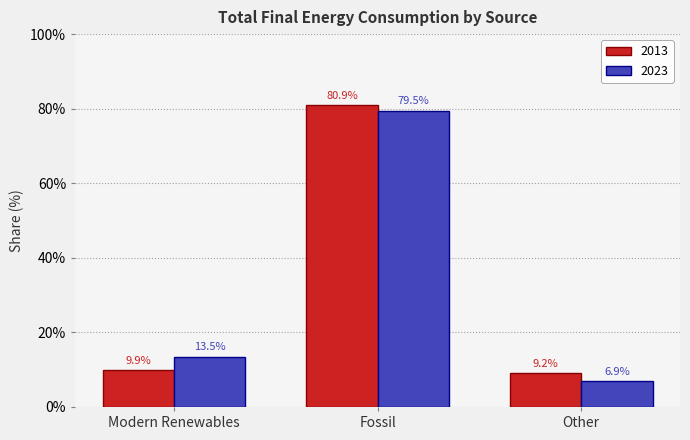

What is the label of the 2nd bar from the left?

Fossil